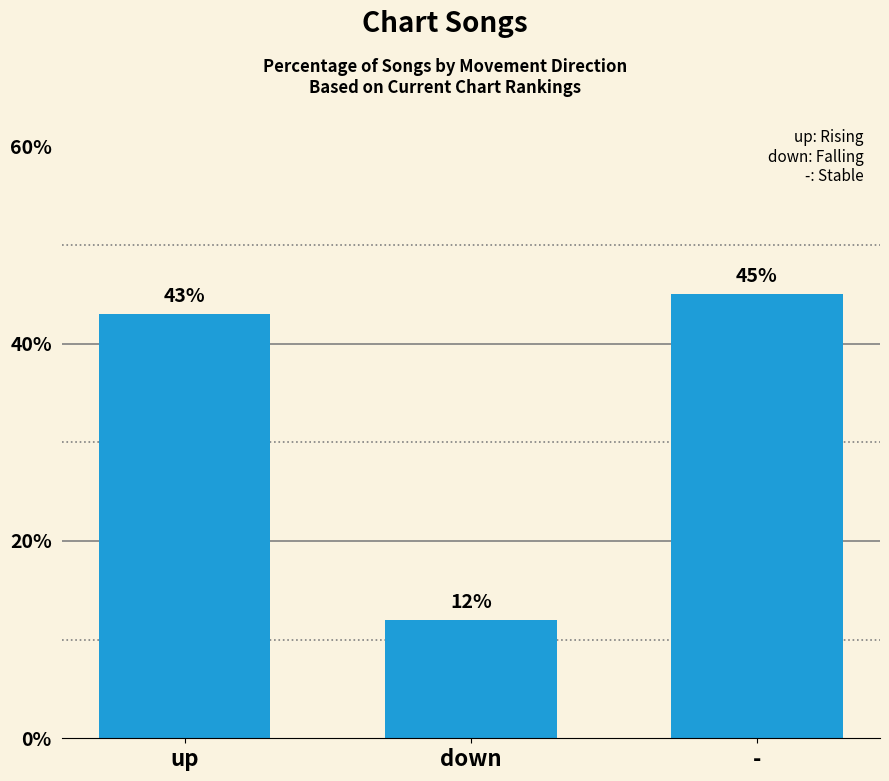

What is the change in value from down to -?

+33